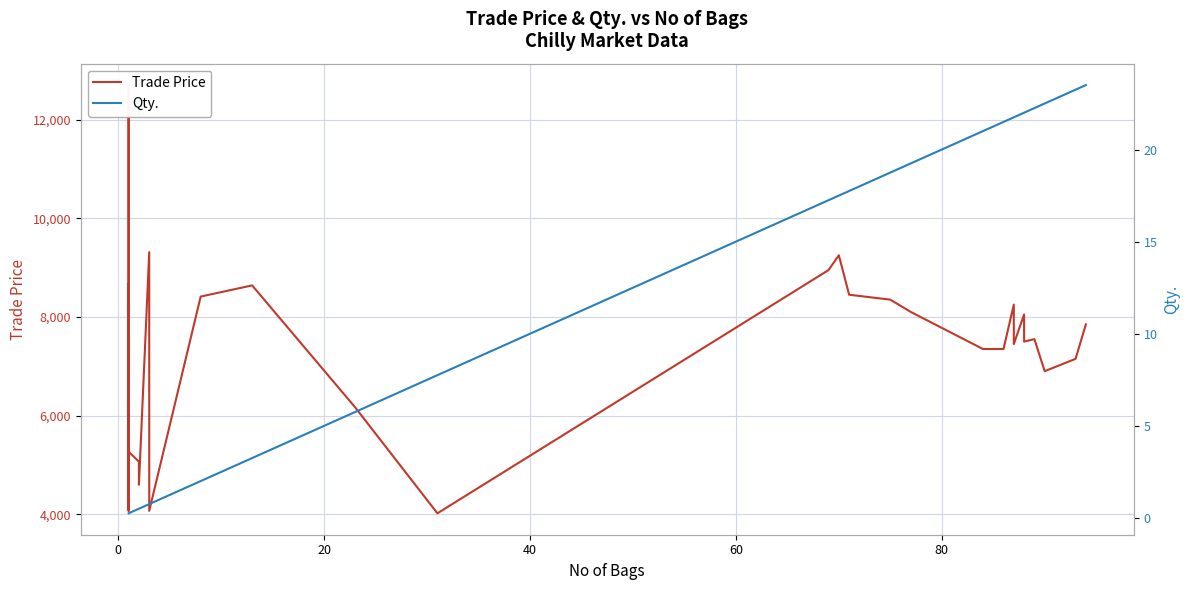

Reading left to right, list all the values displayed in this chart.

Trade Price: 5019.0	8639.0	8669.0	5599.0	4109.0	8513.0	12700.0	8239.0	5109.0	7269.0	4069.0	7269.0	6299.0	5269.0	5066.0	4599.0	9313.0	7269.0	6050.0	4069.0	8413.0	8639.0	6169.0	4019.0	8950.0	9250.0	8450.0	8400.0	8350.0	8100.0	7350.0	7350.0	8250.0	7450.0	8050.0	7500.0	7550.0	6900.0	7150.0	7850.0
Qty.: 0.2	0.2	0.2	0.2	0.2	0.2	0.2	0.2	0.2	0.2	0.2	0.2	0.2	0.2	0.5	0.5	0.8	0.8	0.8	0.8	2.0	3.2	5.8	7.8	17.2	17.5	17.8	18.2	18.8	19.2	21.0	21.5	21.8	21.8	22.0	22.0	22.2	22.5	23.2	23.5